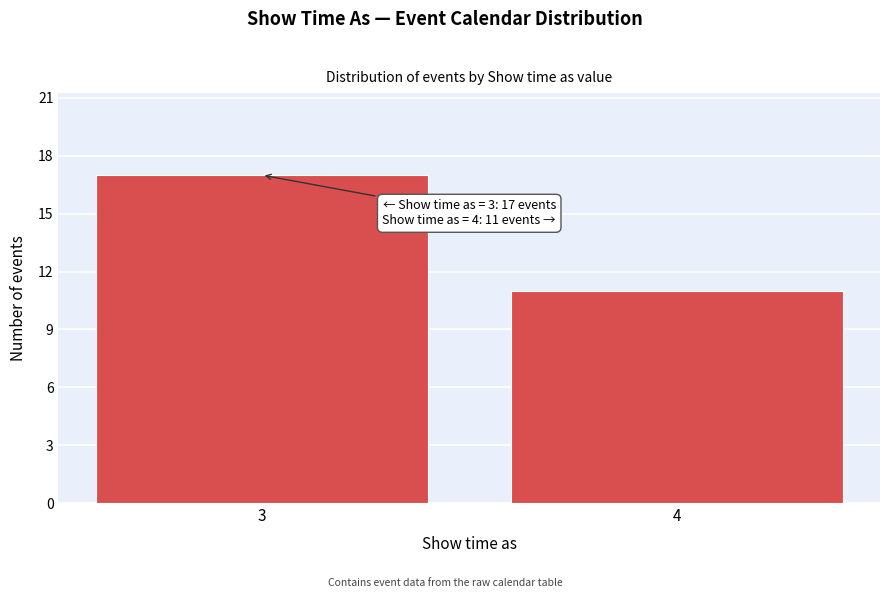

Reading right to left, list all the values displayed in this chart.

11	17